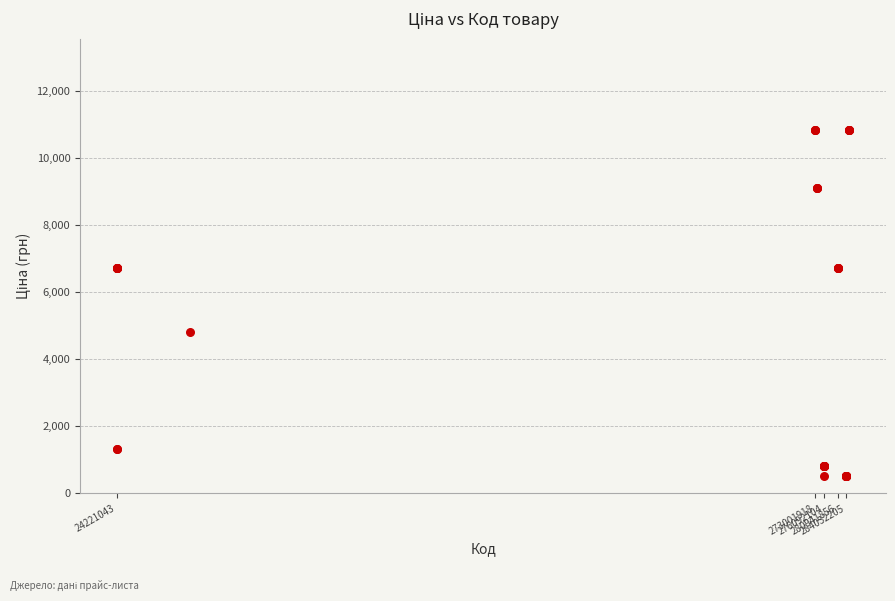

What Y value in the scatter plot is closest to 5681?

4796.4